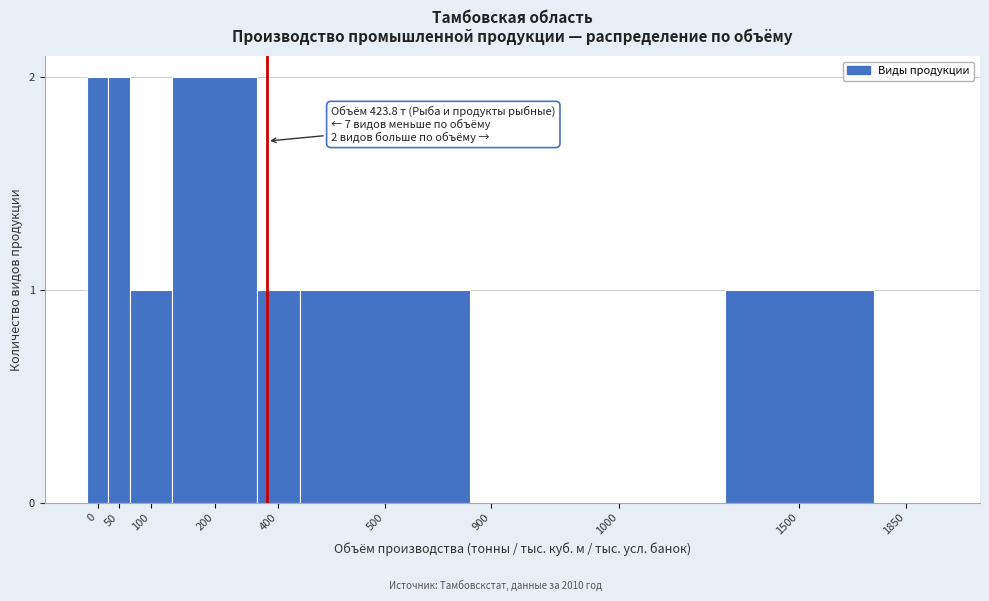

Reading left to right, what are all the values shown in this chart?

0=2	50=2	100=1	200=2	400=1	500=1	900=0	1000=0	1500=1	1850=0